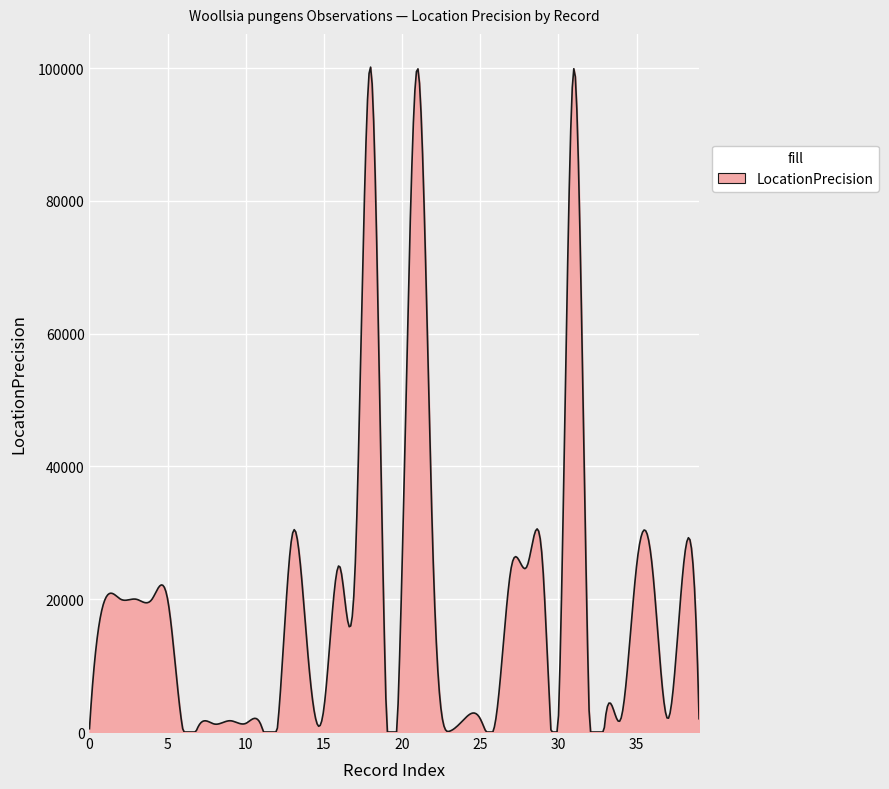

What is the maximum value shown in the chart?

100156.6